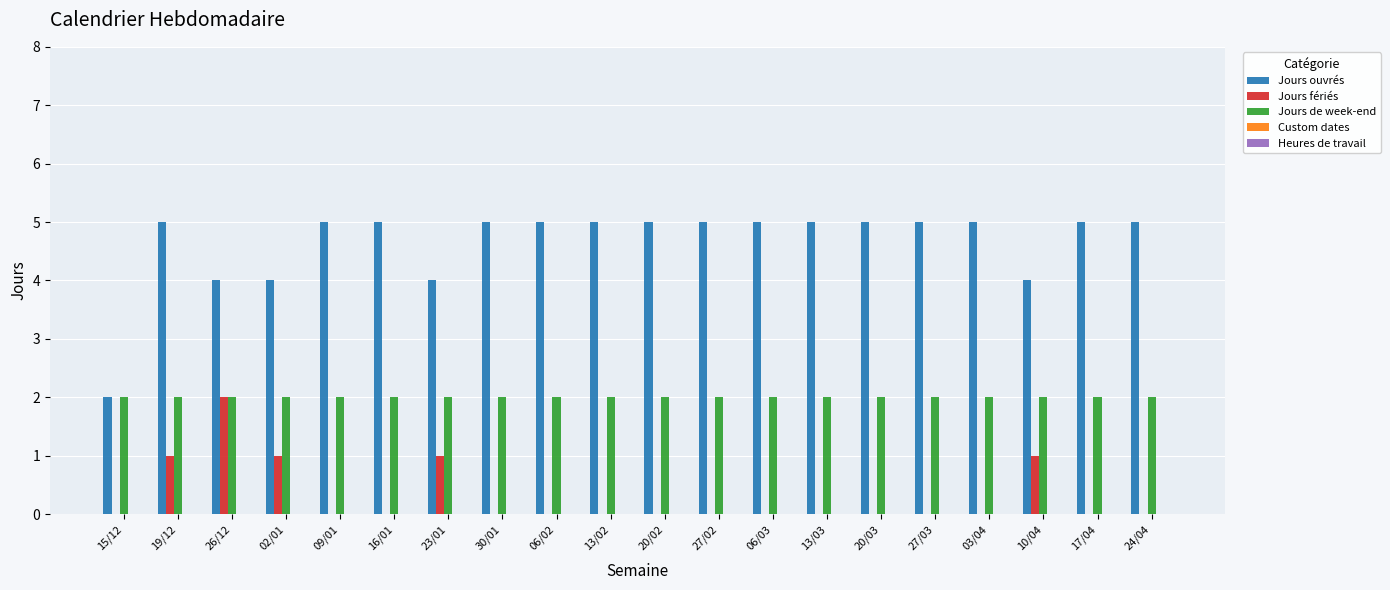

What is the total value across all series at 13/03?

7